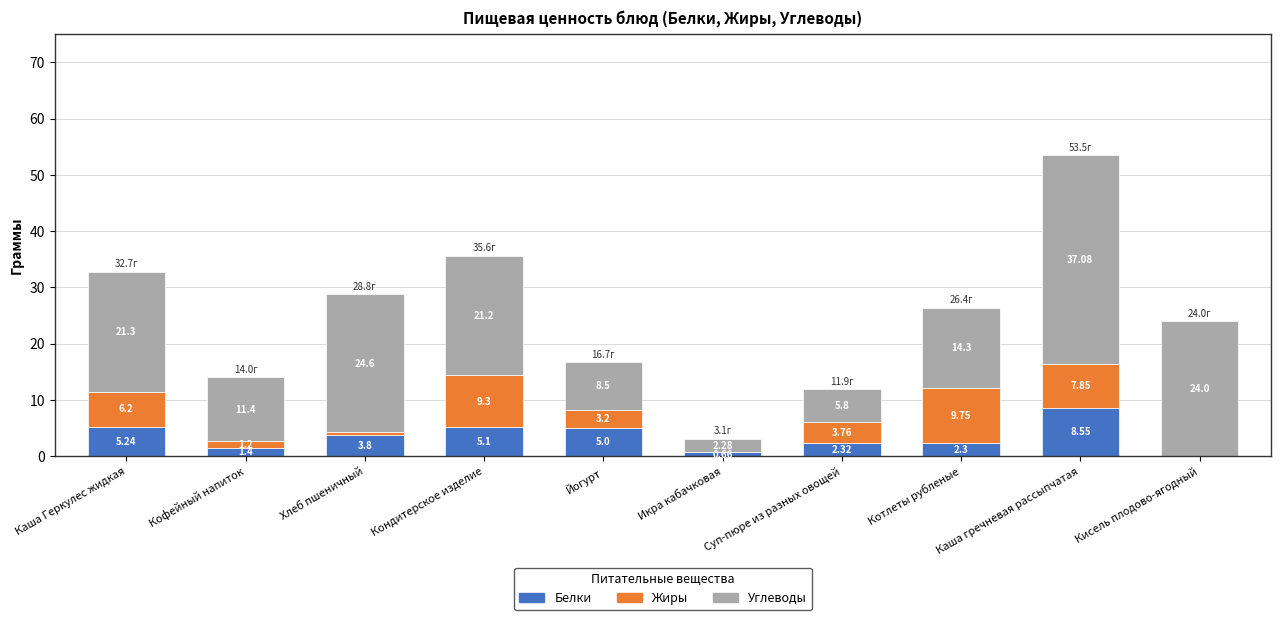

At which label does Белки reach its peak?

Каша гречневая рассыпчатая